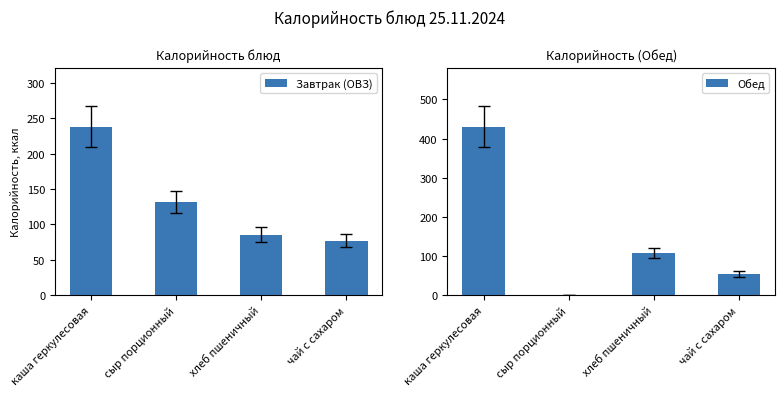

Reading right to left, what are all the values shown in this chart?

Завтрак (ОВЗ): чай с сахаром=77.0	хлеб пшеничный=85.7	сыр порционный=131.6	каша геркулесовая=238.0
Обед: чай с сахаром=54.2	хлеб пшеничный=107.2	сыр порционный=0.0	каша геркулесовая=430.4